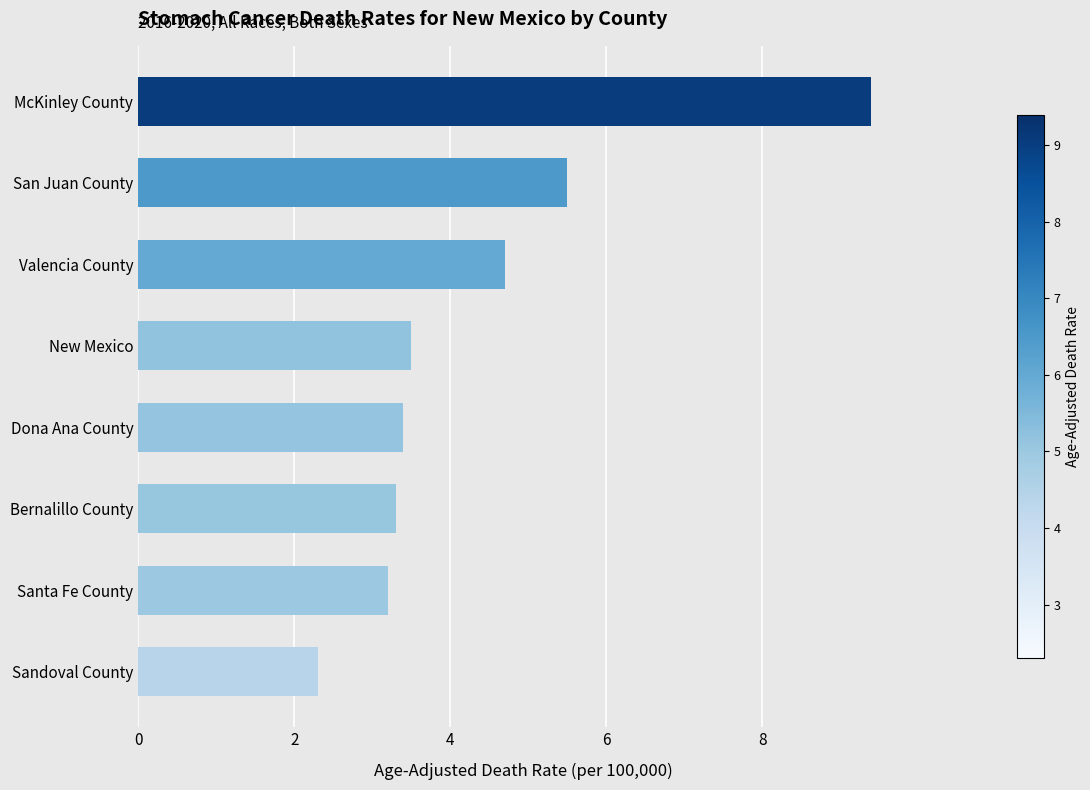

The chart shows a value of 2.2 at Dona Ana County. True or false?

False